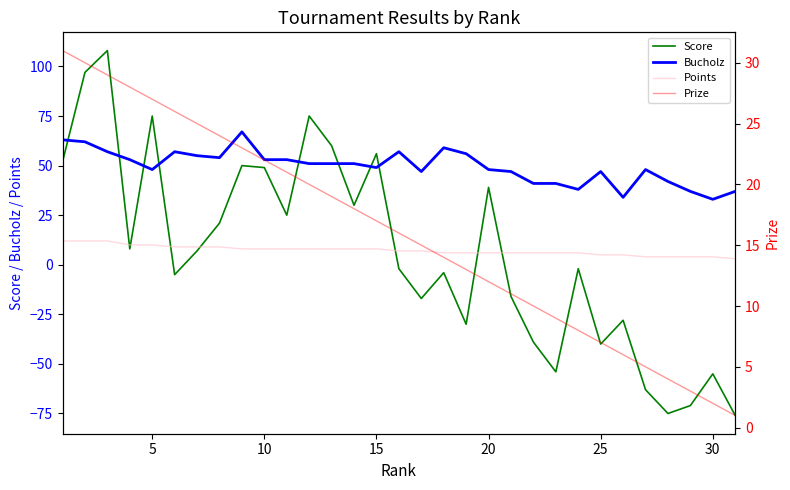

What is the value of the Prize point at the 27th from the left?

5